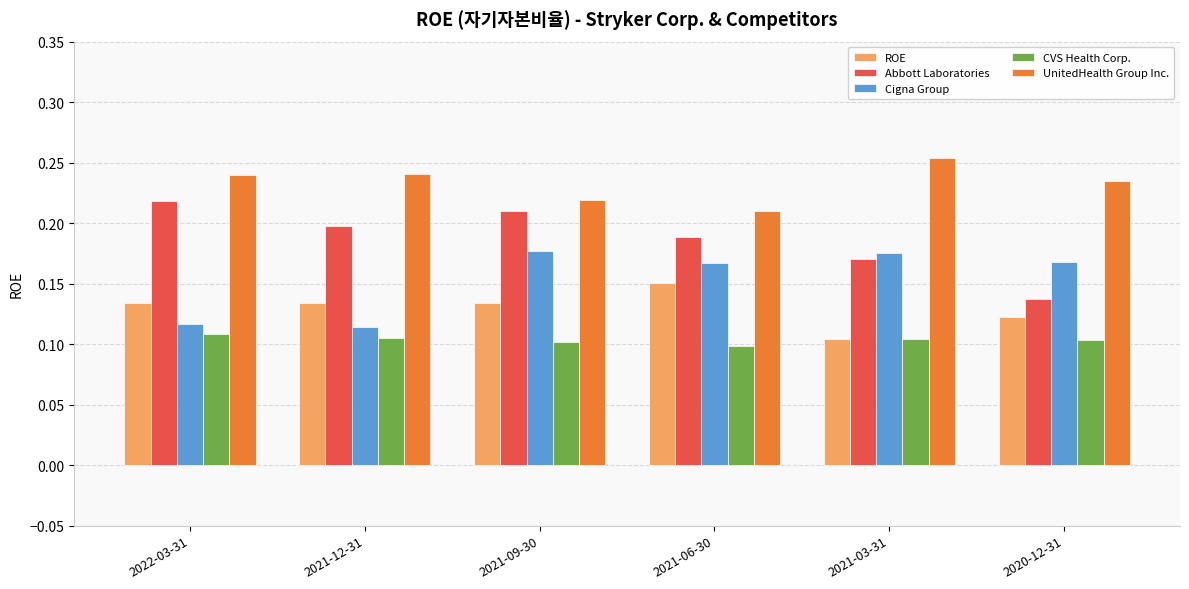

How many UnitedHealth Group Inc. values are between 0 and 1?

6